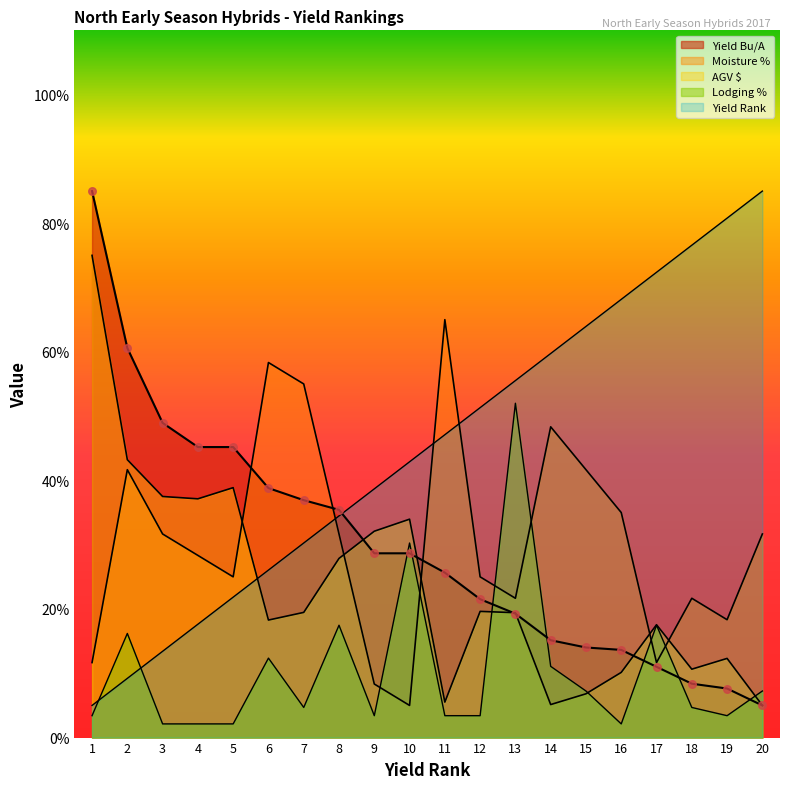

Which series reaches the minimum Y coordinate?

Lodging %